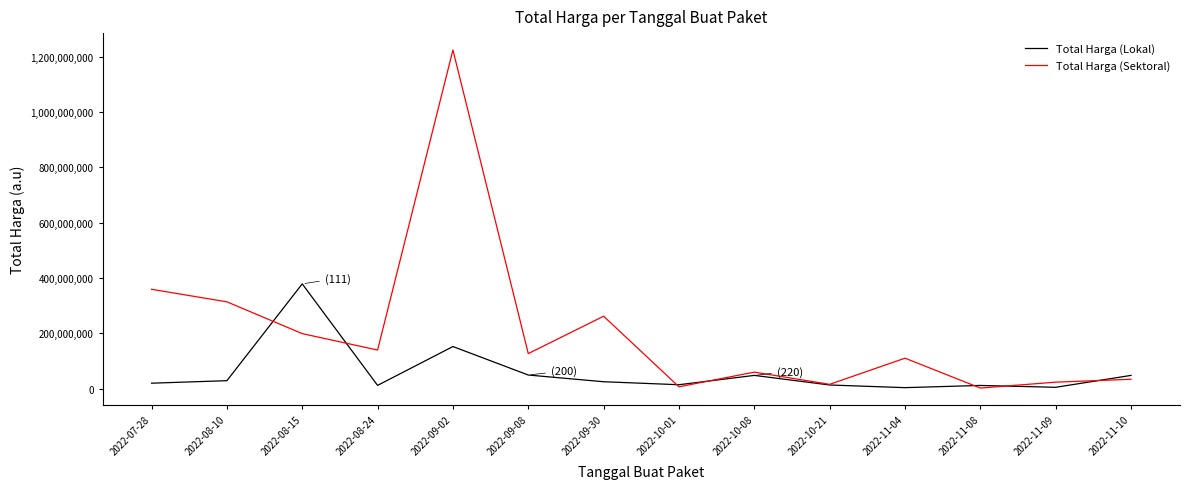

Which series changed the most between 2022-09-02 and 2022-11-09?

Total Harga (Sektoral)